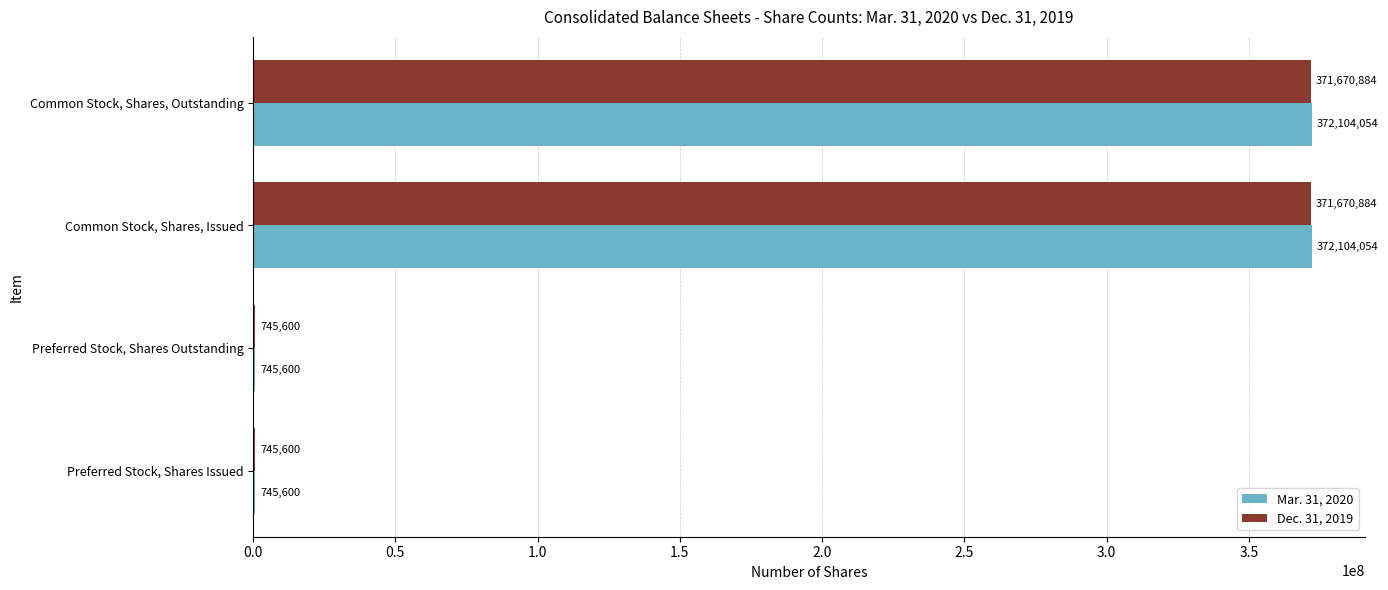

The value of Dec. 31, 2019 at Common Stock, Shares, Outstanding is 371670884. True or false?

True